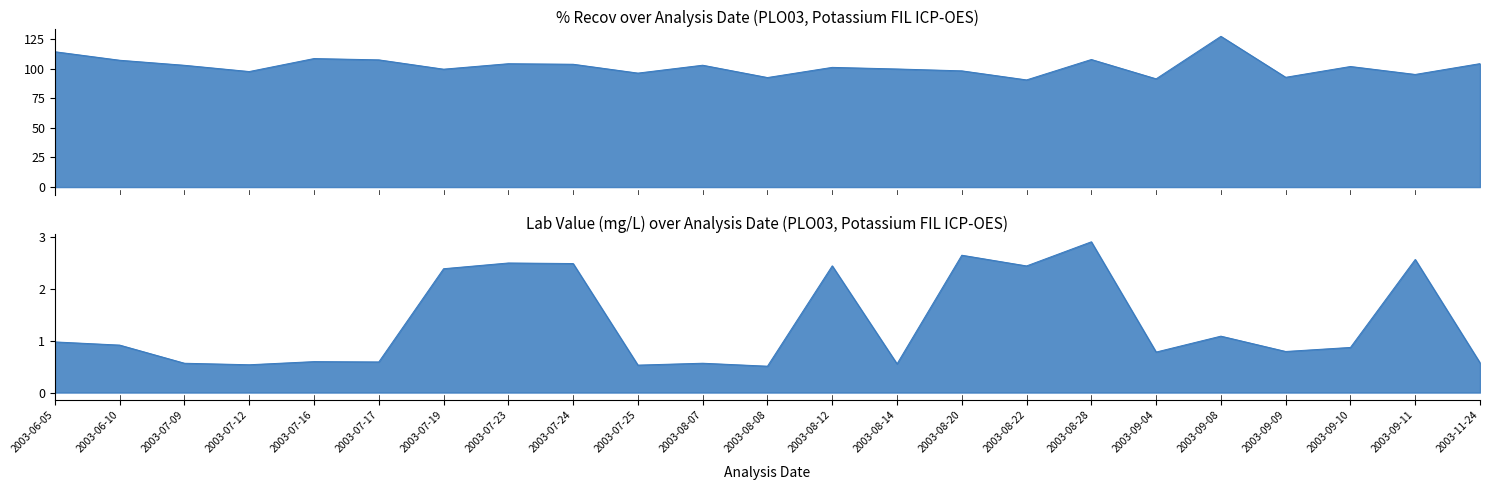

True or false: Lab Value and % Recov cross at least once.

False